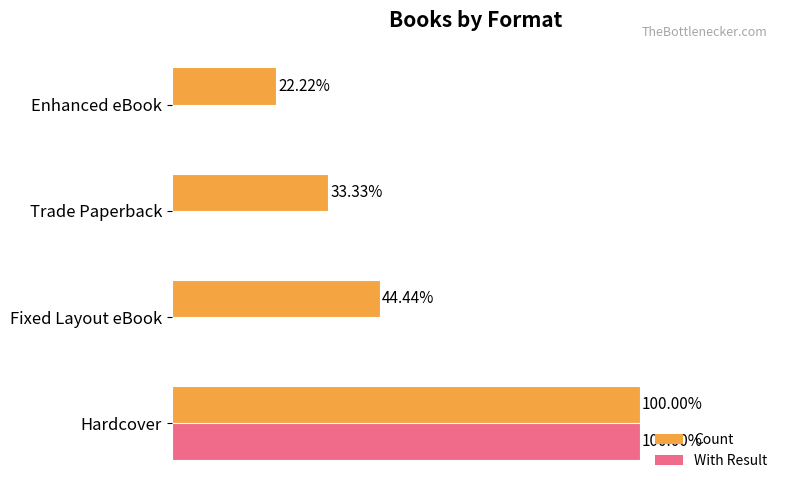

Which series changed the most between Trade Paperback and Enhanced eBook?

Count